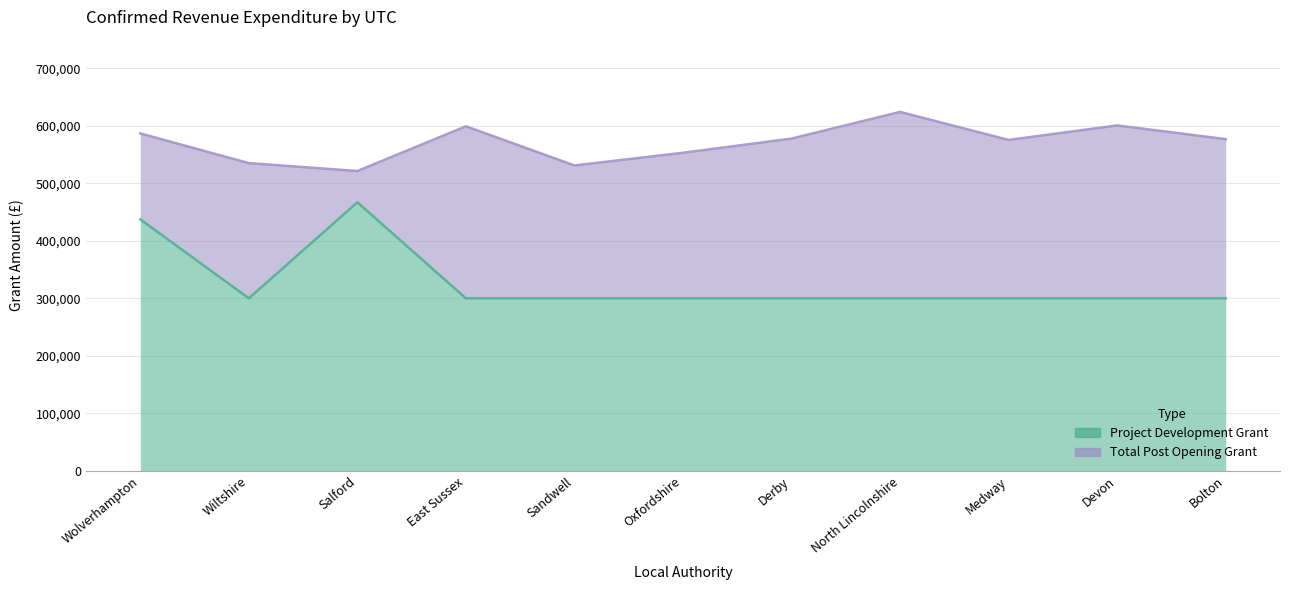

What are all the series names shown in the legend?

Project Development Grant, Total Post Opening Grant